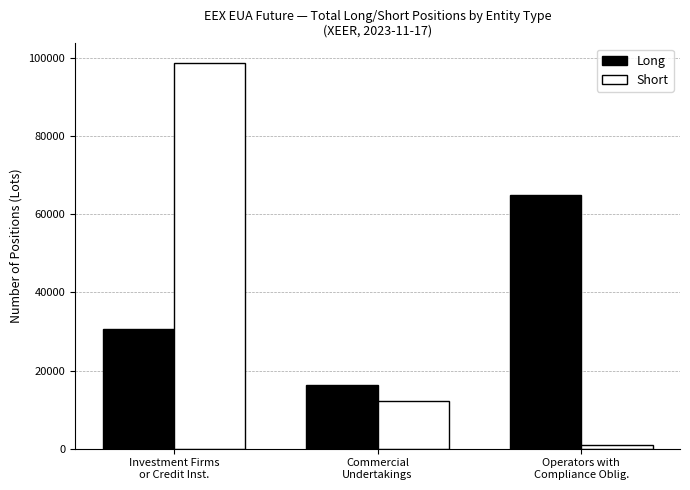

What is the sum of all Long values?

111699